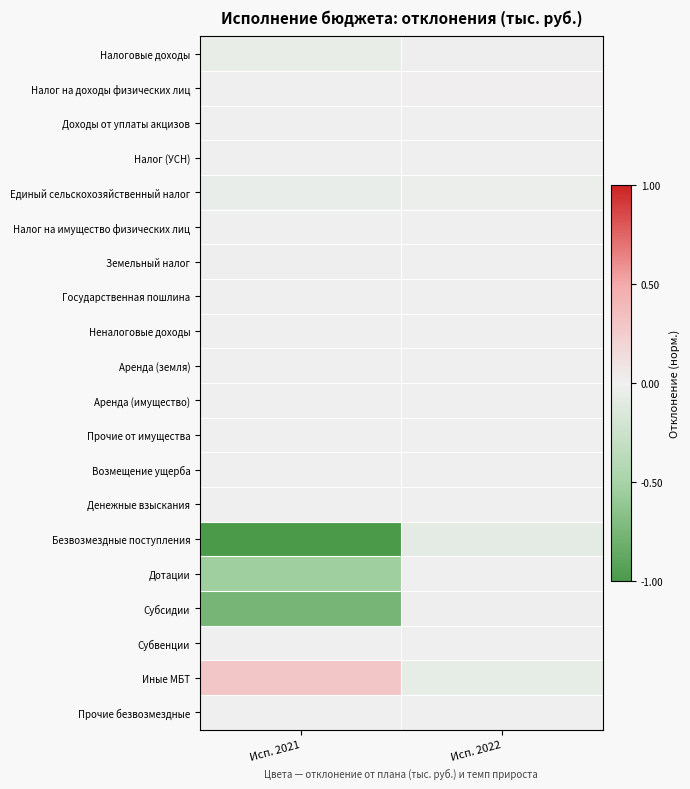

At Исп. 2022, list the series in order from smallest to largest.

Безвозмездные поступления, Иные МБТ, Единый сельскохозяйственный налог, Налоговые доходы, Субсидии, Неналоговые доходы, Земельный налог, Аренда (имущество), Возмещение ущерба, Аренда (земля), Налог на имущество физических лиц, Государственная пошлина, Субвенции, Денежные взыскания, Дотации, Прочие безвозмездные, Прочие от имущества, Доходы от уплаты акцизов, Налог (УСН), Налог на доходы физических лиц